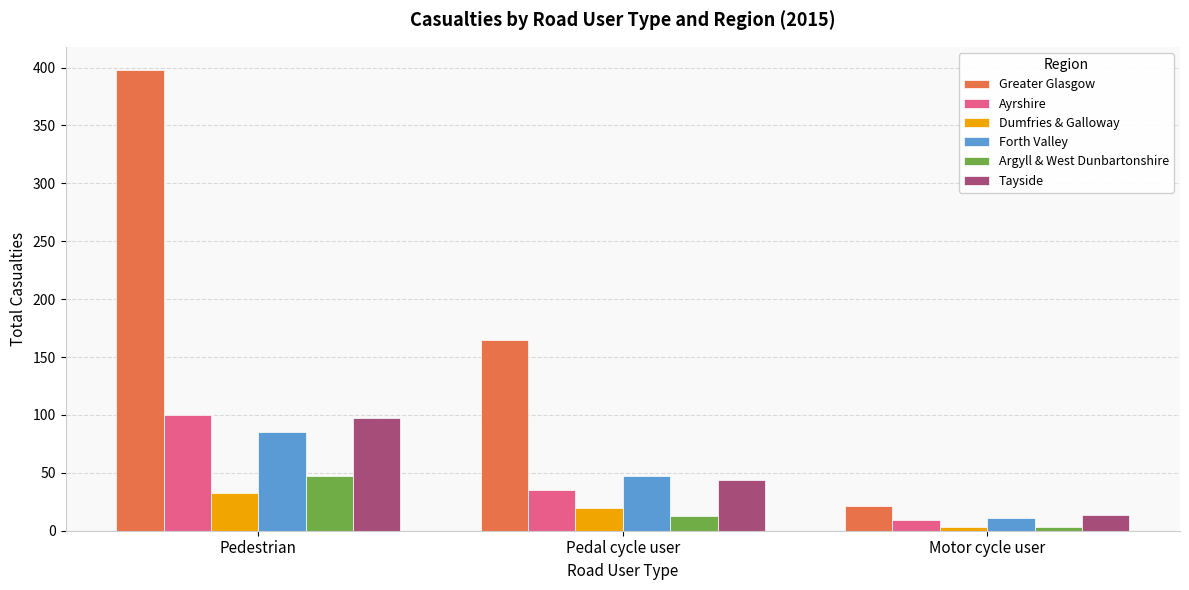

Reading left to right, list all the values displayed in this chart.

Greater Glasgow: 398	165	21
Ayrshire: 100	35	9
Dumfries & Galloway: 33	20	3
Forth Valley: 85	47	11
Argyll & West Dunbartonshire: 47	13	3
Tayside: 97	44	14